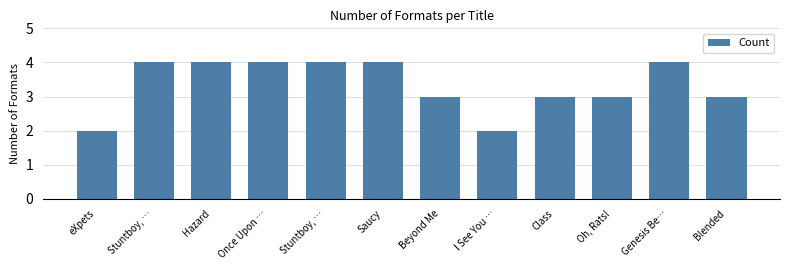

Rank the categories by value from highest to lowest.

Stuntboy, …, Hazard, Once Upon …, Stuntboy, …, Saucy, Genesis Be…, Beyond Me, Class, Oh, Rats!, Blended, eXpets, I See You …